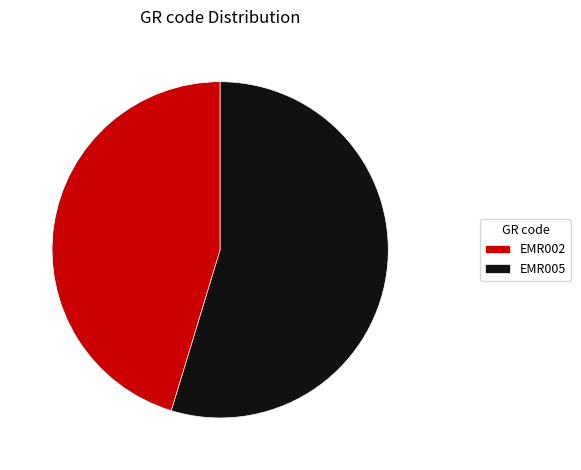

Approximately how many times larger is the value at EMR002 compared to EMR005?

0.8